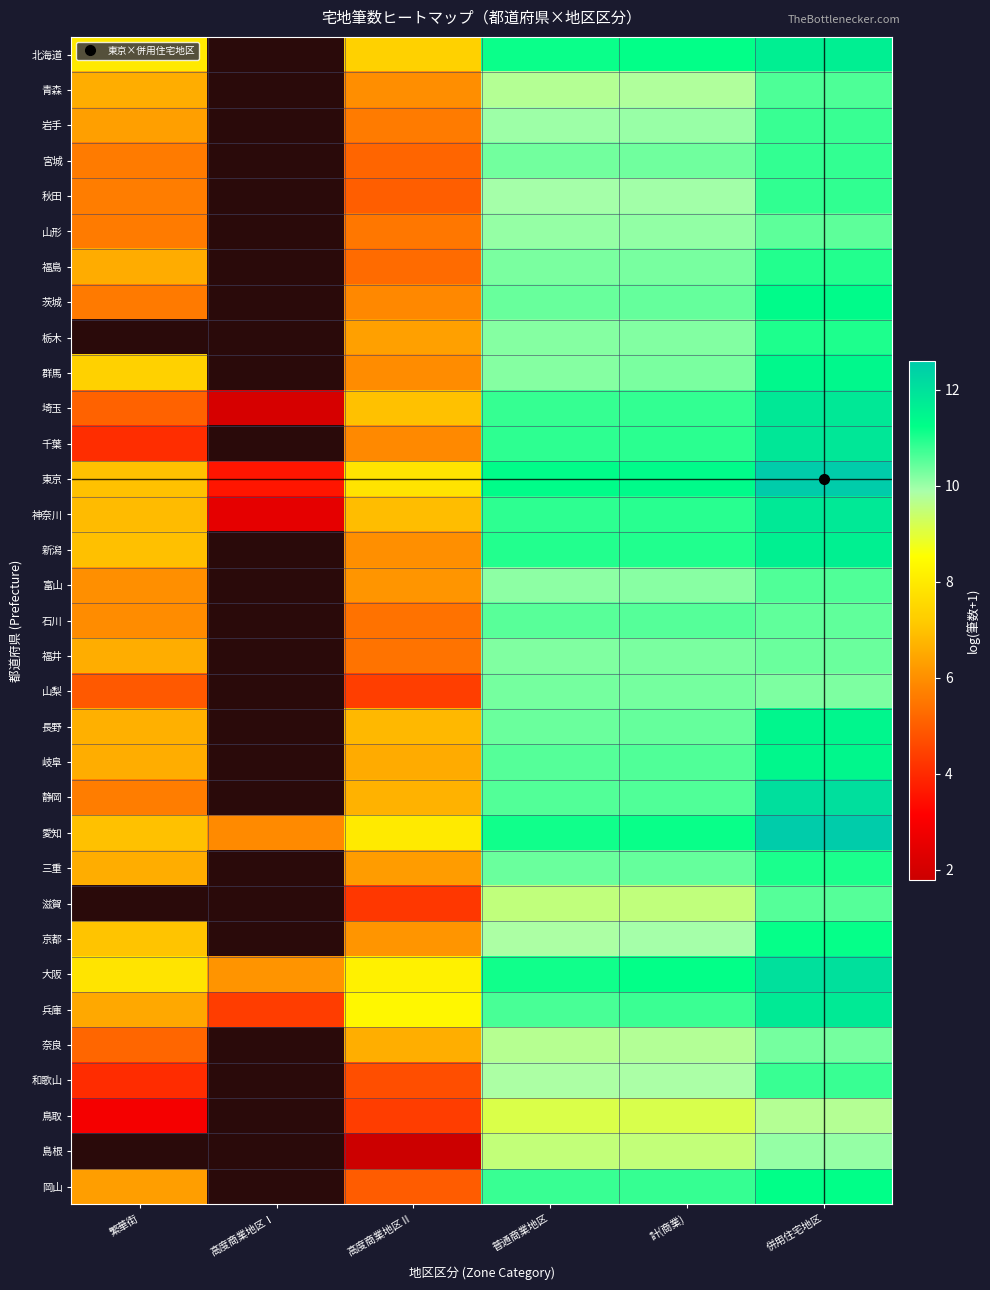

What is the greatest value displayed?

12.6